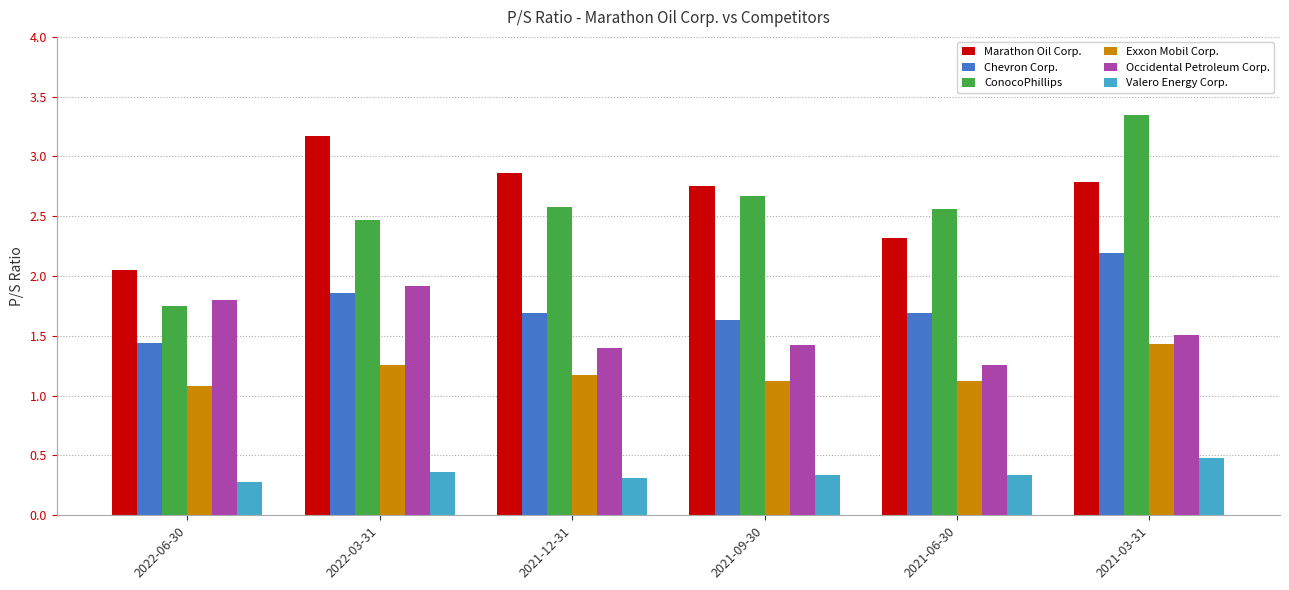

What is the label of the 4th bar from the right?

2021-12-31